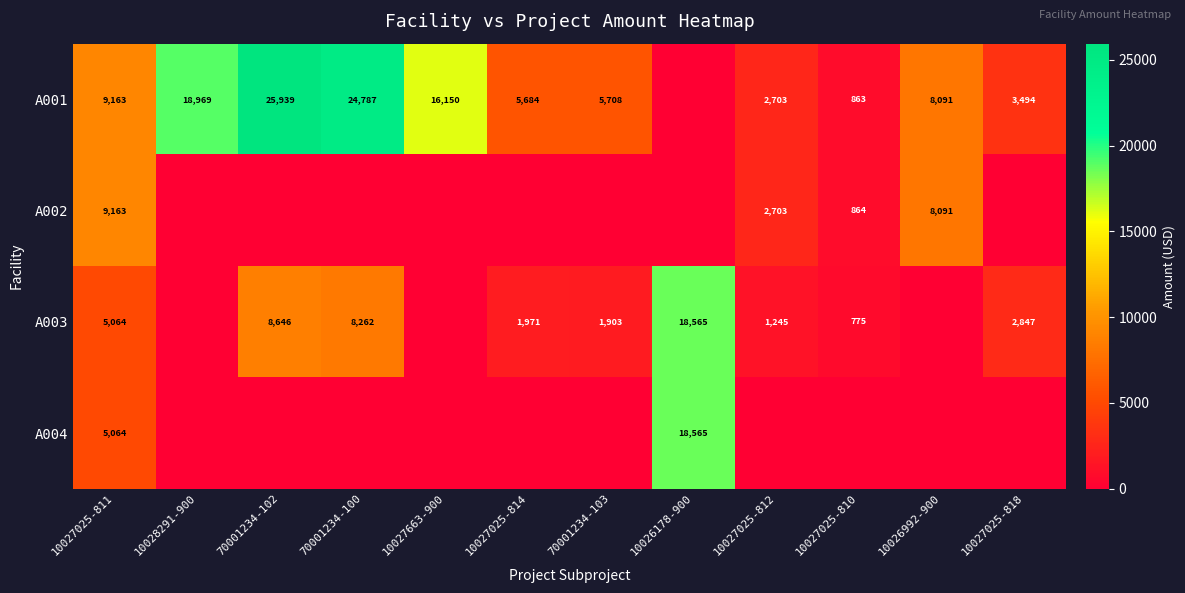

The value of A001 at 10027663-900 is 22966. True or false?

False